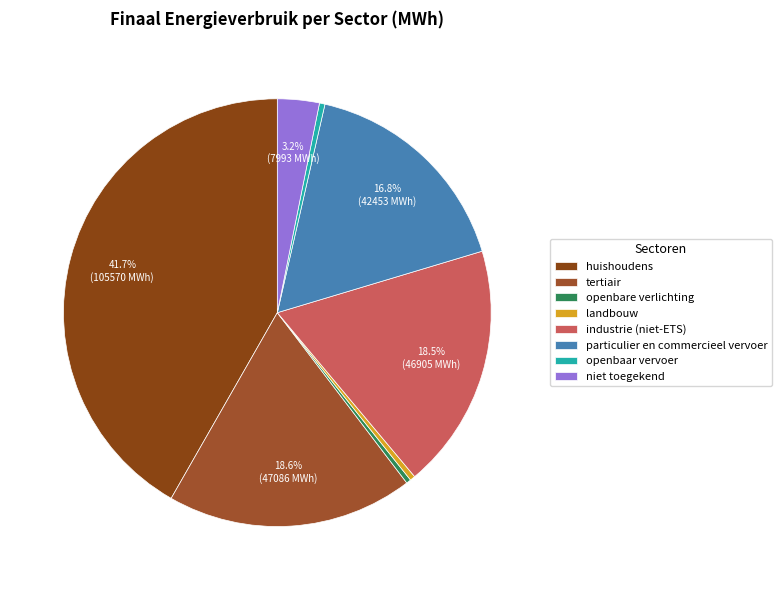

To the nearest percent, what is the difference between the largest and smallest slice percentages?

41%